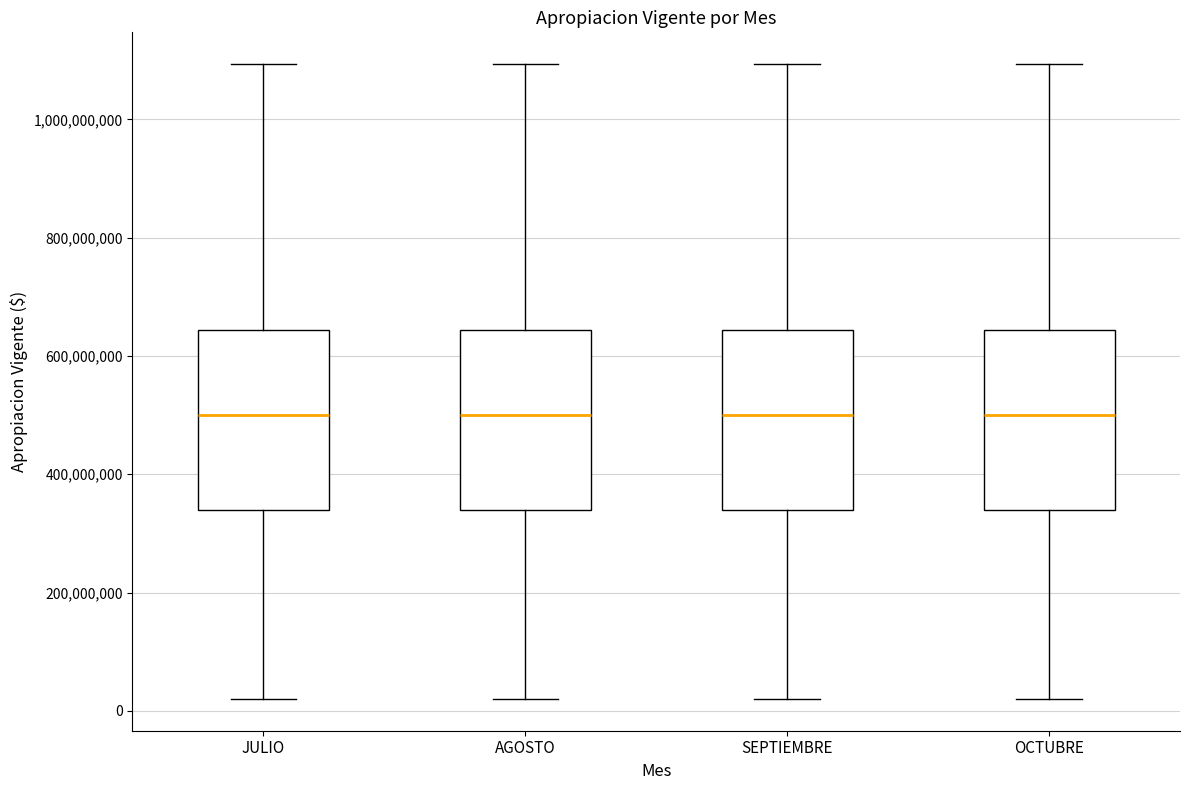

Where does the upper whisker of the box for OCTUBRE end on the y-axis? The values are not printed on the chart, so give them approximately, as read against the axis.

1100000000